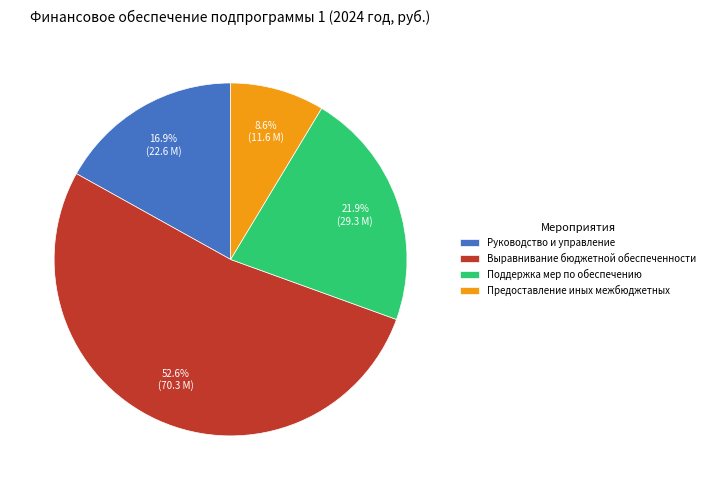

Count the number of slices in the pie.

4